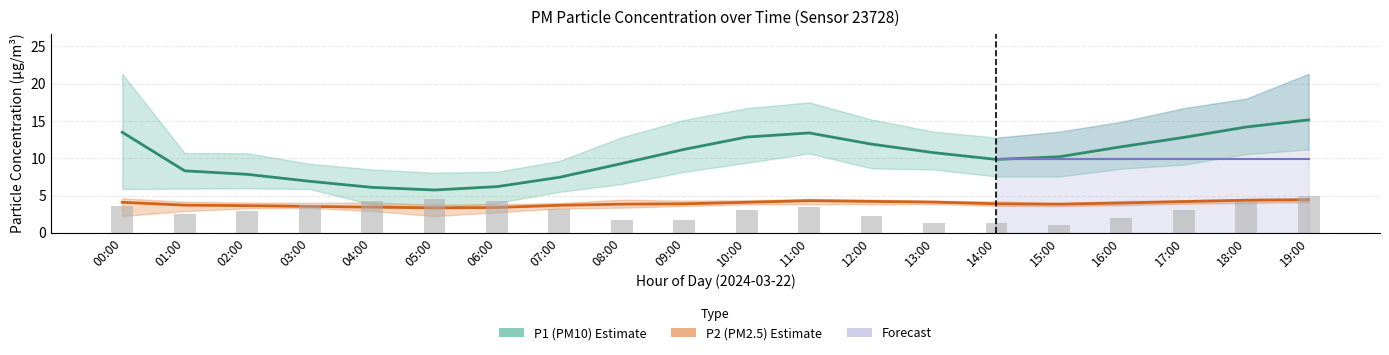

What is the label of the 10th bar from the left?

09:00